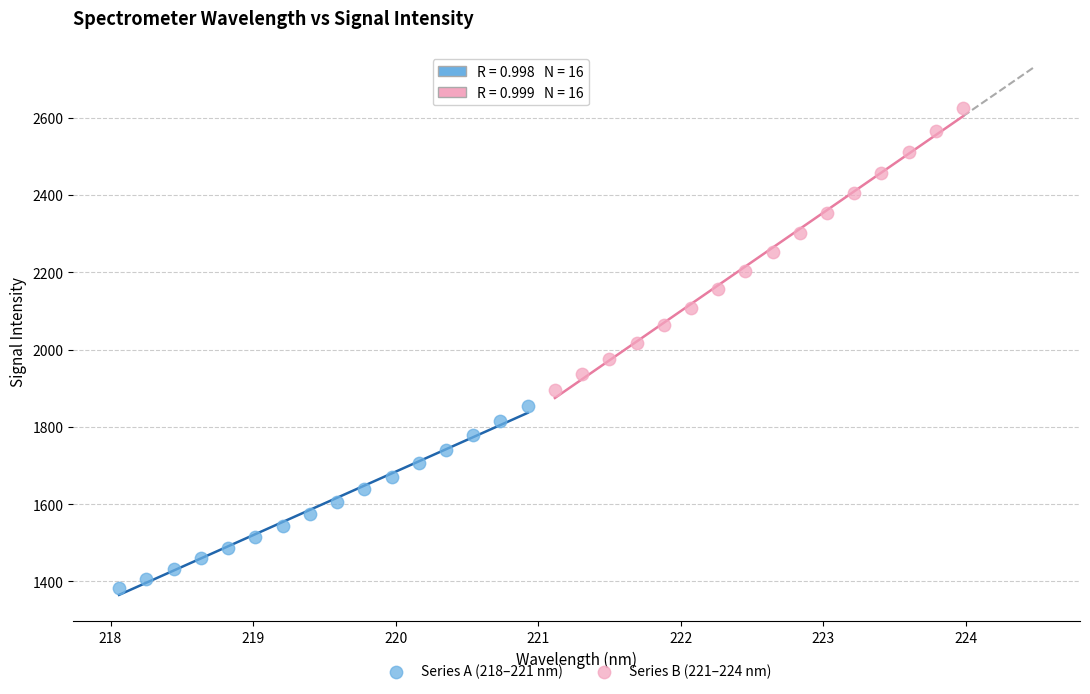

Which series has the widest spread of Y values?

Series B (221–224 nm)